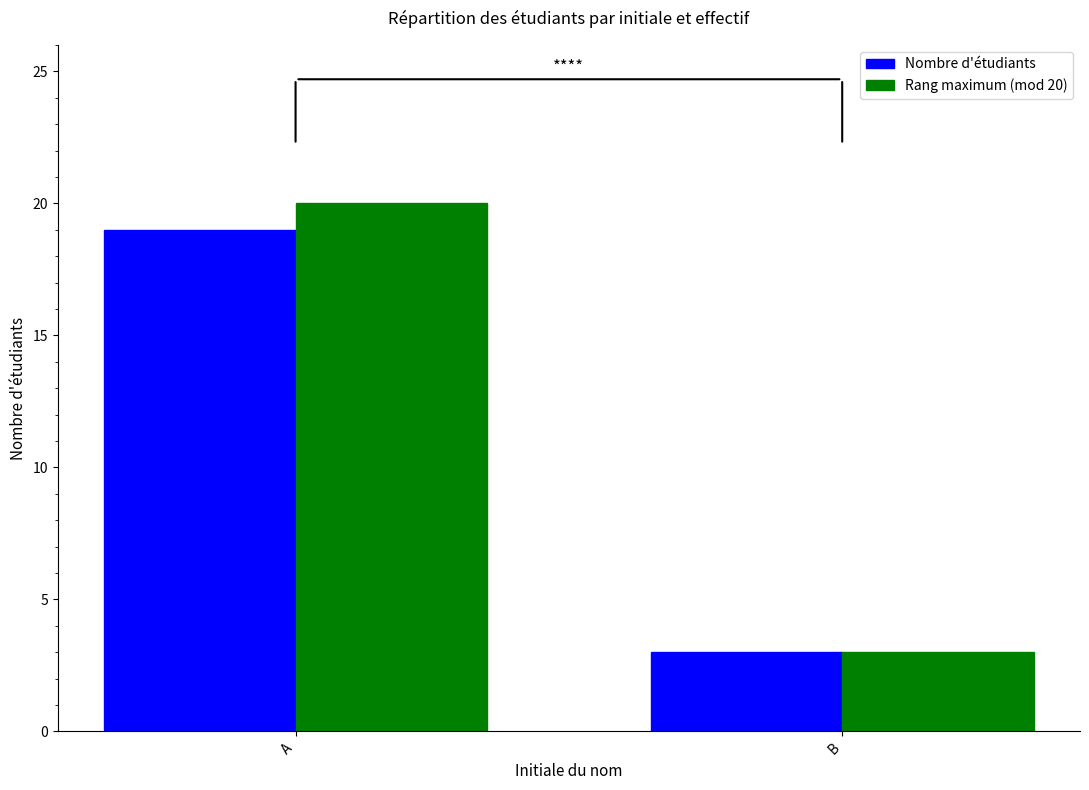

What is the smallest value displayed?

3